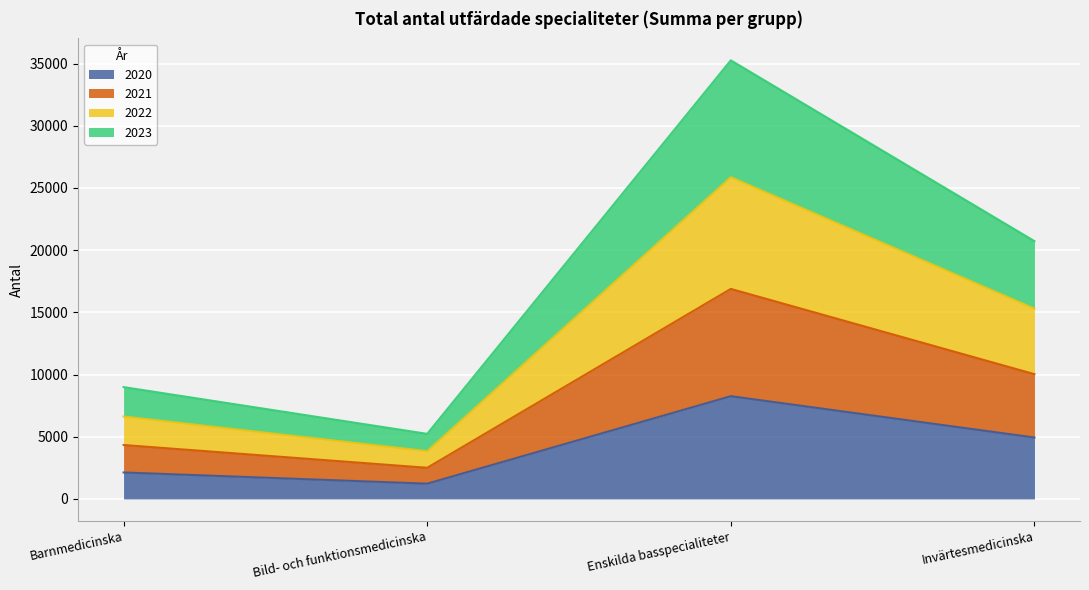

The 2023 series shows 17474 at Invärtesmedicinska. True or false?

False